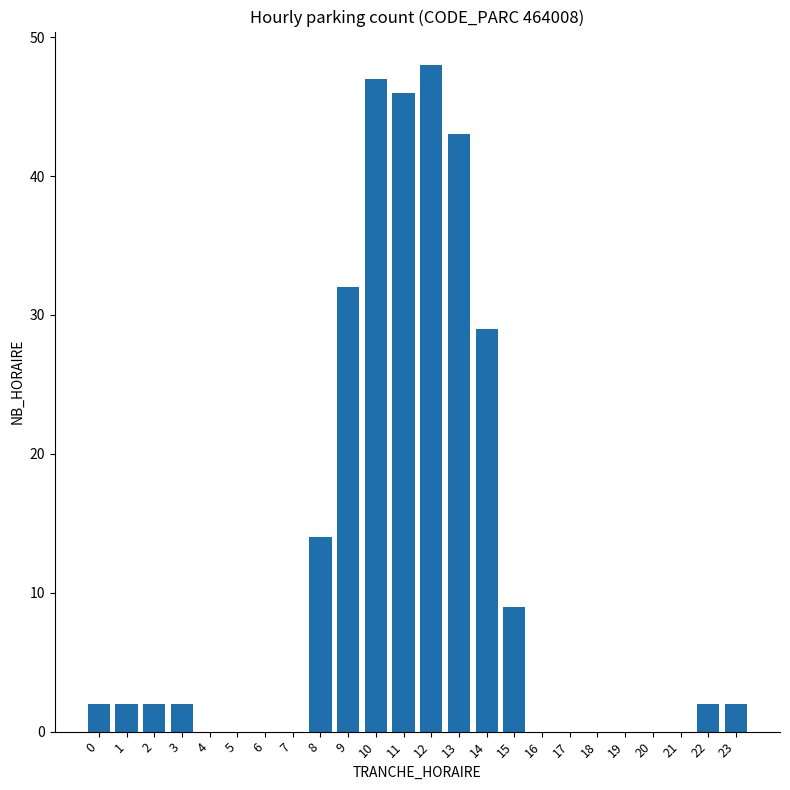

How many series are shown in this chart?

1